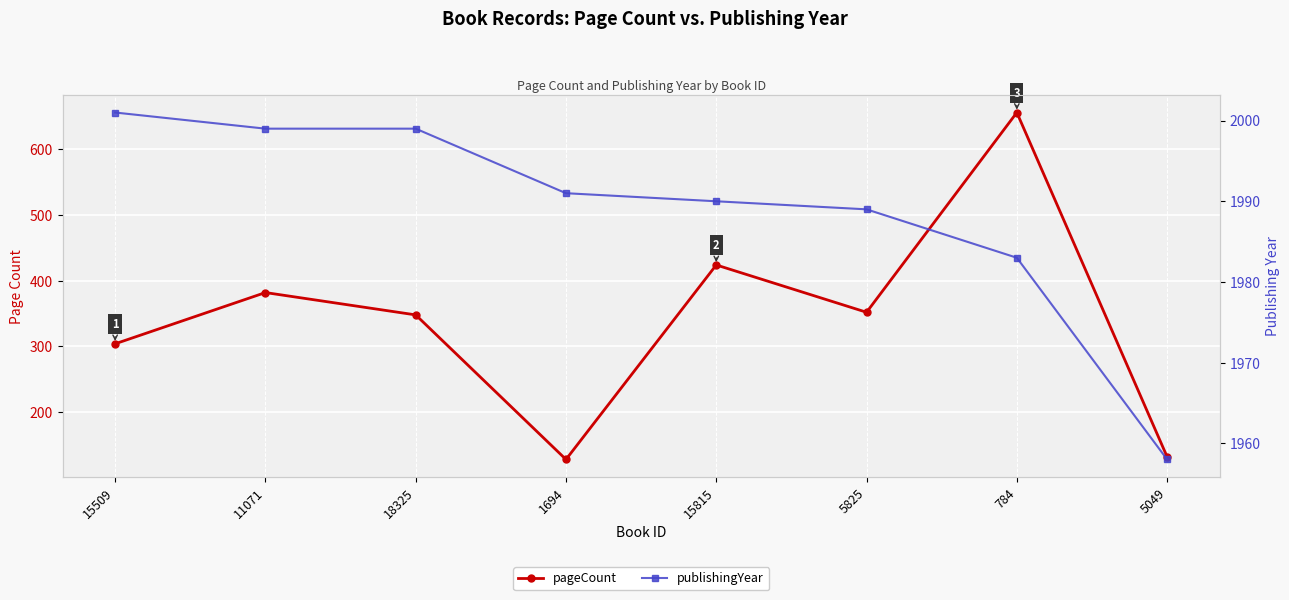

The pageCount series shows 382 at 11071. True or false?

True